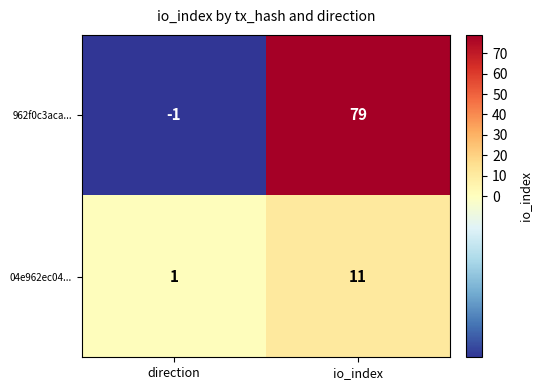

What is the highest value of the 962f0c3aca... series?

79